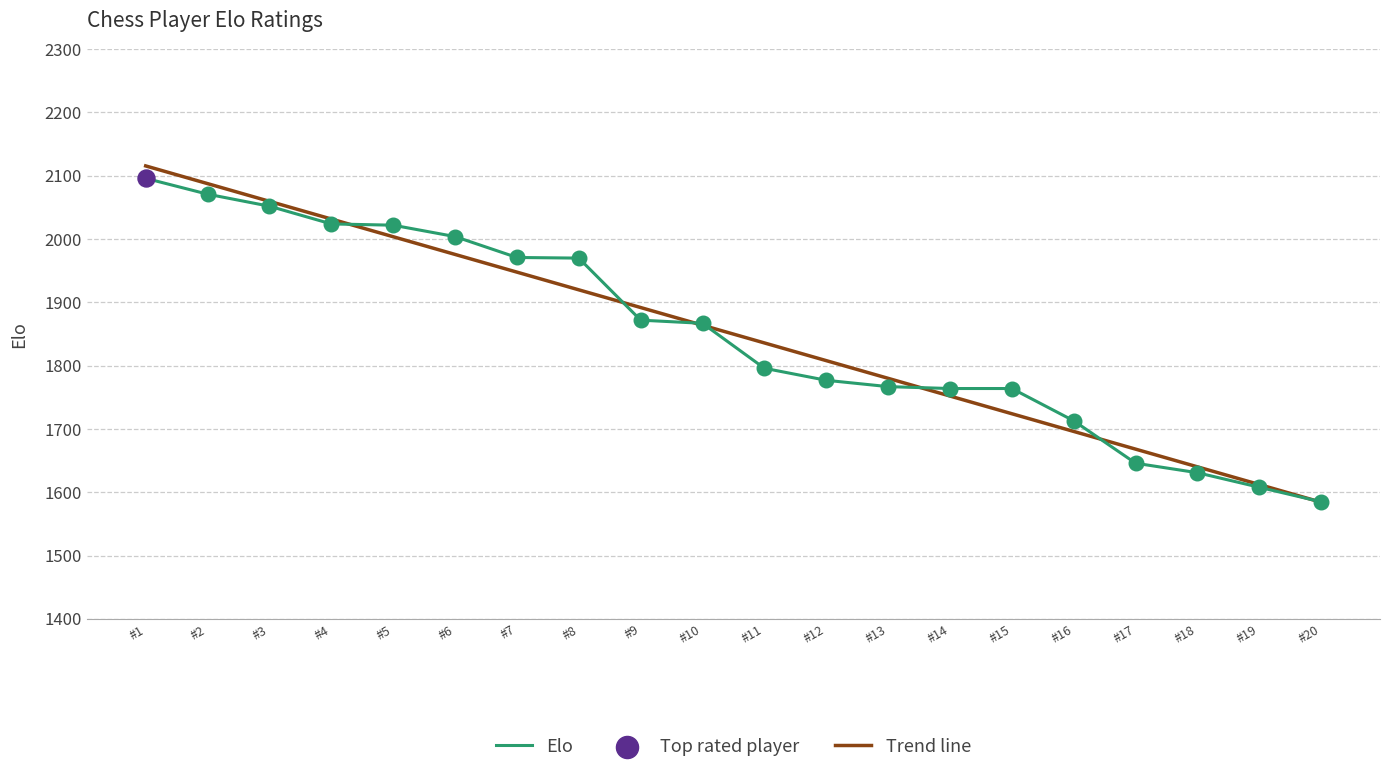

The value of Elo at #17 is 1646. True or false?

True